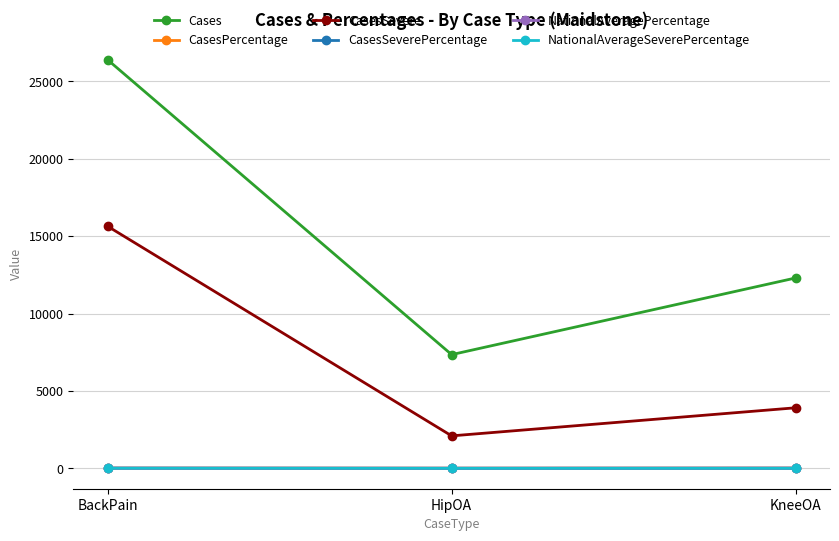

Is it true that CasesPercentage equals 17.6 at KneeOA?

True